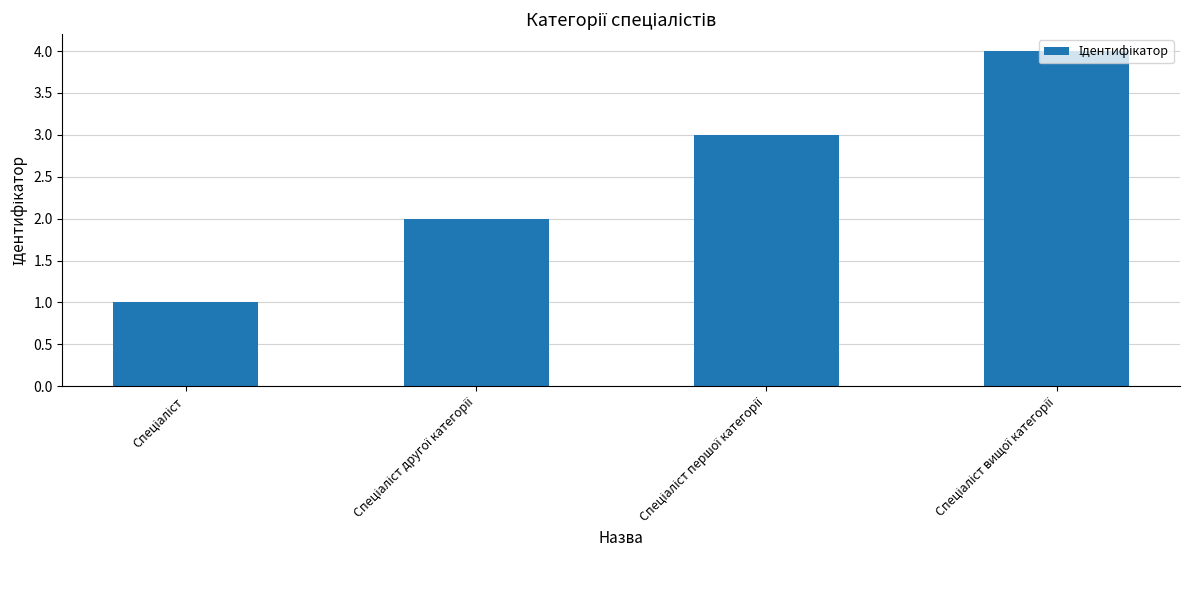

What is the difference between the maximum and minimum values?

3